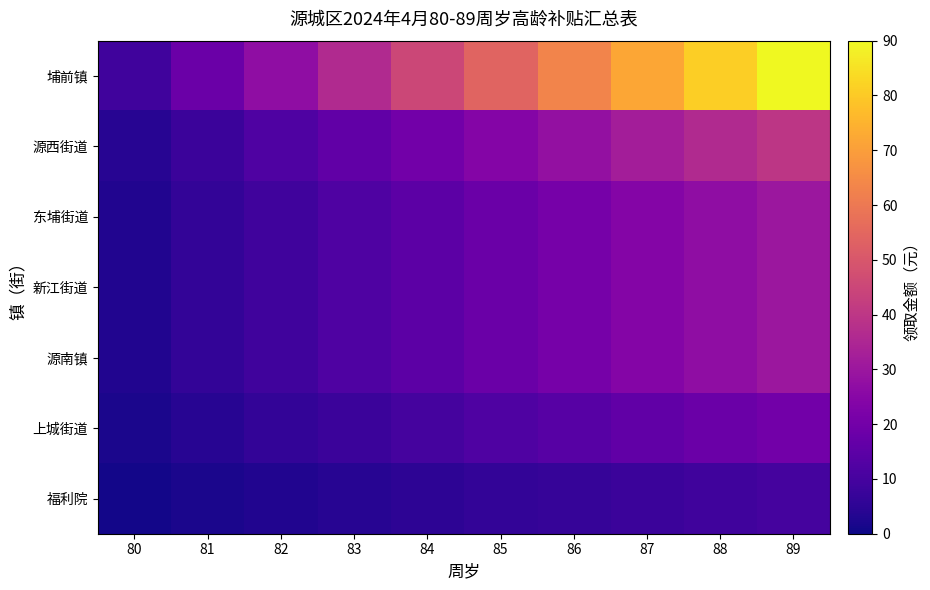

Reading right to left, what are all the values shown in this chart?

埔前镇: 89=90	88=81	87=72	86=63	85=54	84=45	83=36	82=27	81=18	80=9
源西街道: 89=40	88=36	87=32	86=28	85=24	84=20	83=16	82=12	81=8	80=4
东埔街道: 89=30	88=27	87=24	86=21	85=18	84=15	83=12	82=9	81=6	80=3
新江街道: 89=30	88=27	87=24	86=21	85=18	84=15	83=12	82=9	81=6	80=3
源南镇: 89=30	88=27	87=24	86=21	85=18	84=15	83=12	82=9	81=6	80=3
上城街道: 89=20	88=18	87=16	86=14	85=12	84=10	83=8	82=6	81=4	80=2
福利院: 89=10	88=9	87=8	86=7	85=6	84=5	83=4	82=3	81=2	80=1